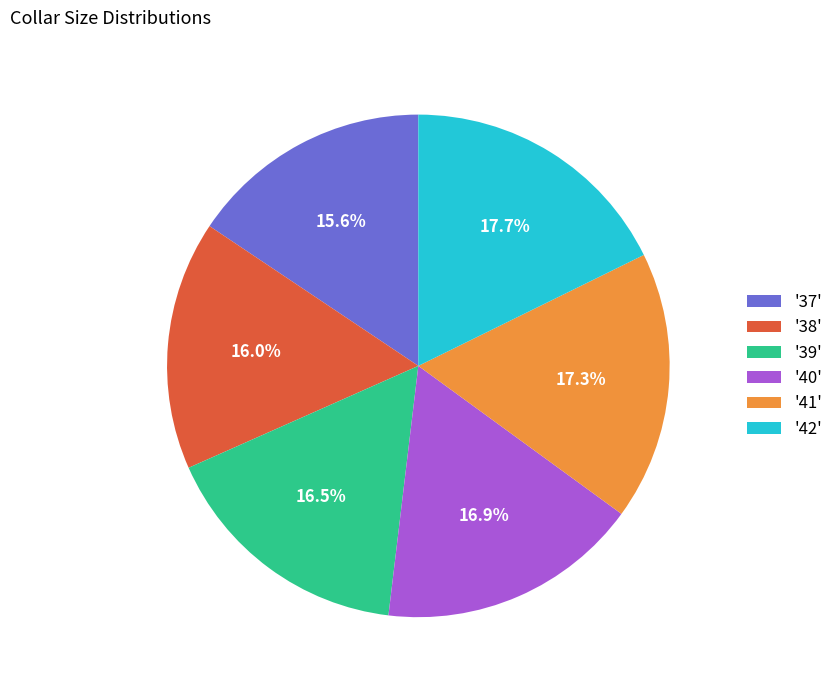

Combined, what portion of the pie is '37' and '40'?

32.5%